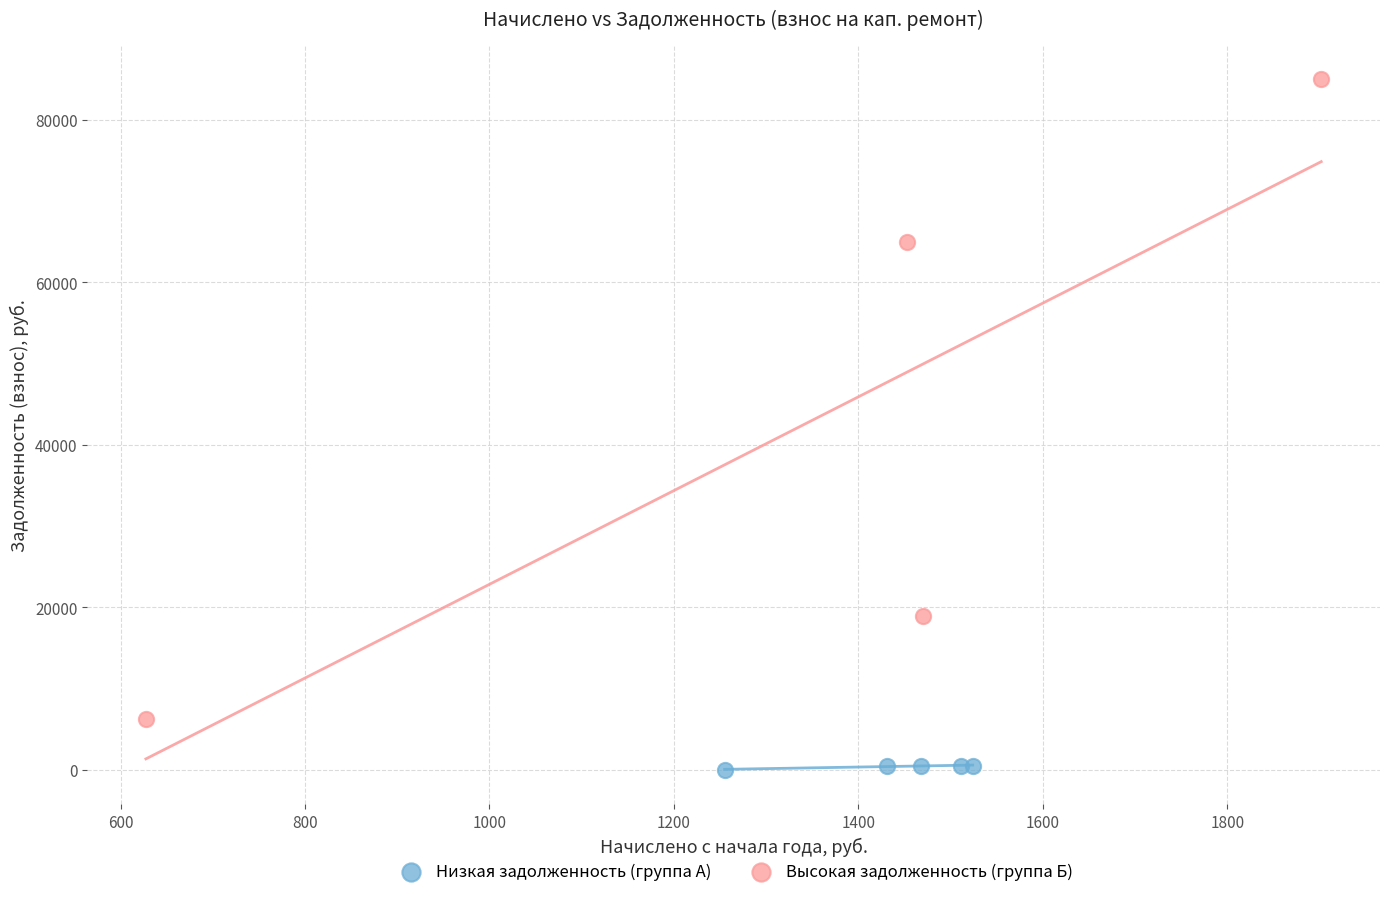

What are all the series names shown in the legend?

Низкая задолженность (группа А), Высокая задолженность (группа Б)